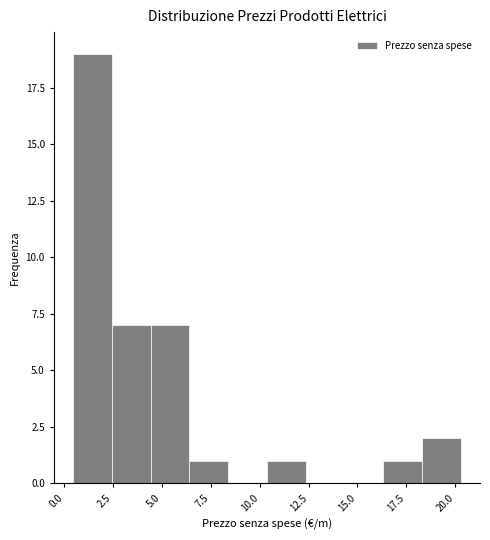

Read against the x-axis, roughly where is the centre of the tallest bar?

1.5